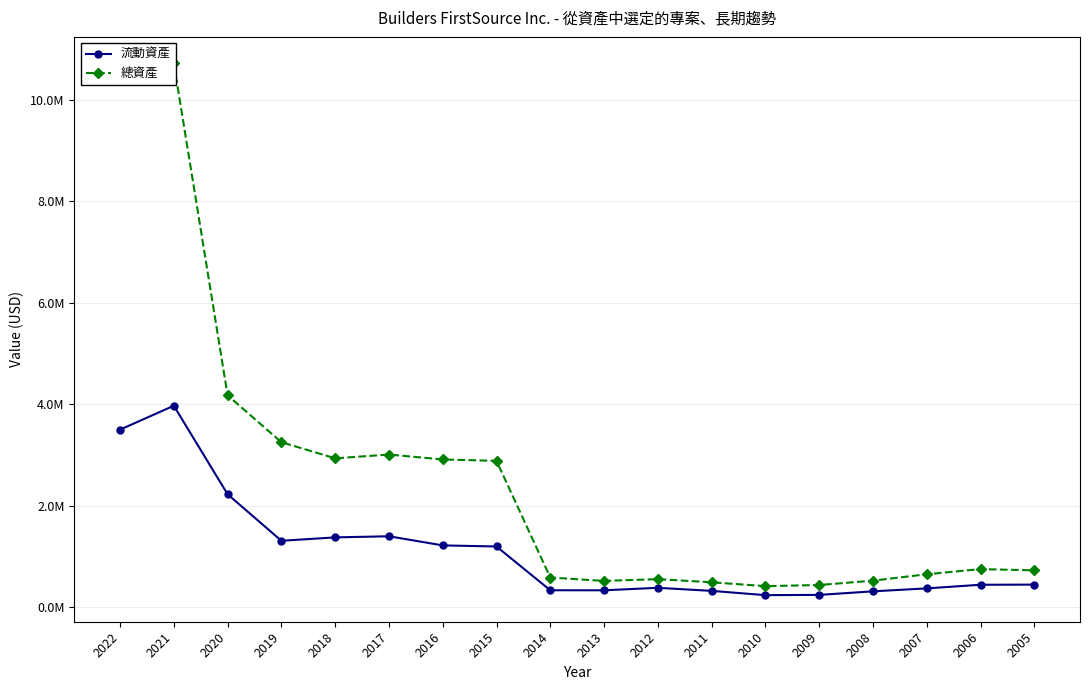

List the series in order of their peak value, highest first.

總資產, 流動資產